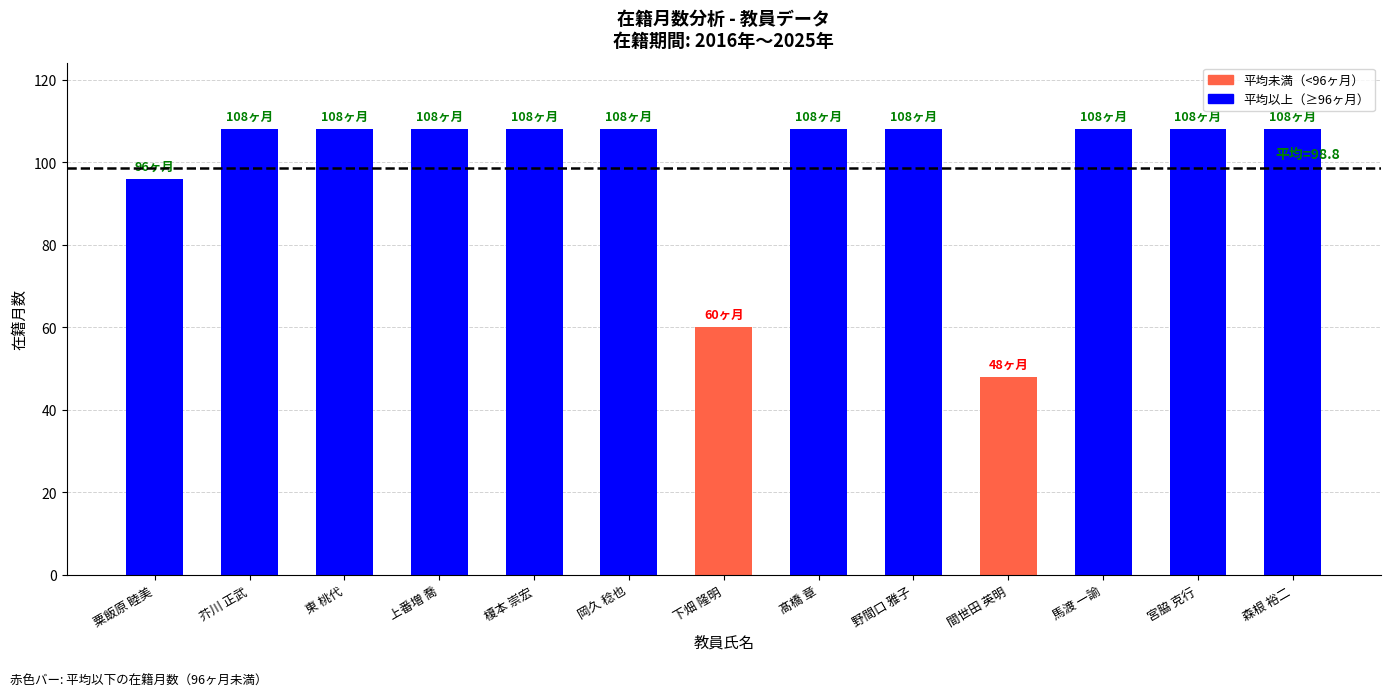

Which category has the lowest value across all series?

間世田 英明